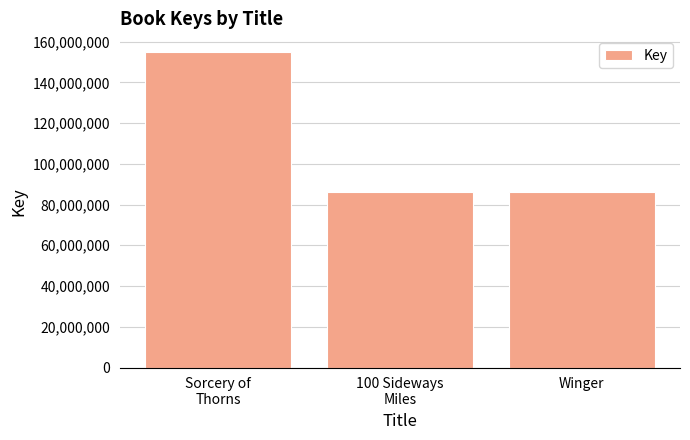

The chart shows a value of 144009896 at 100 Sideways
Miles. True or false?

False